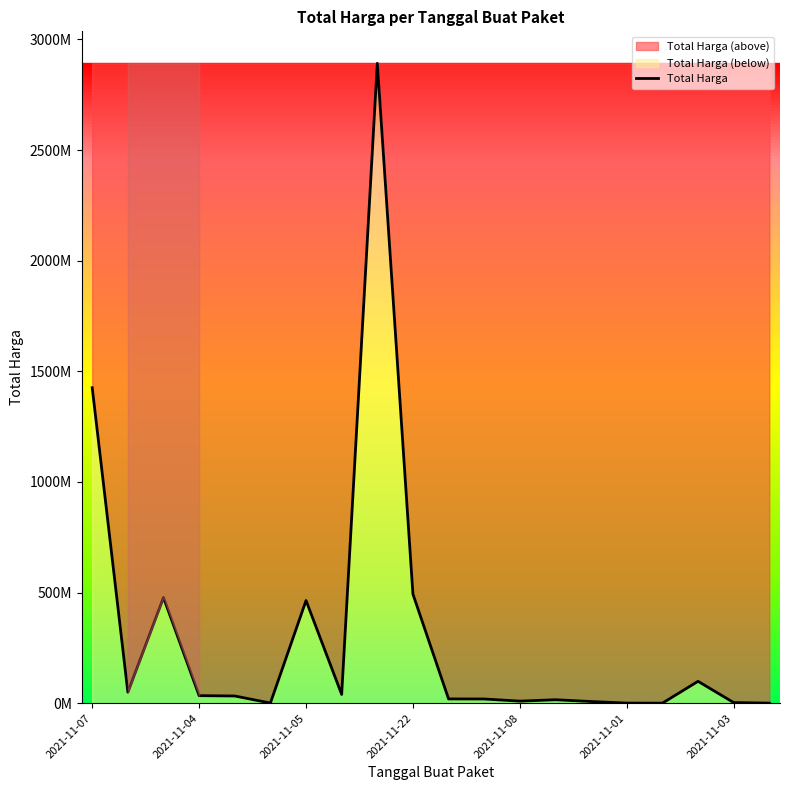

What is the sum of all values?

6081172485